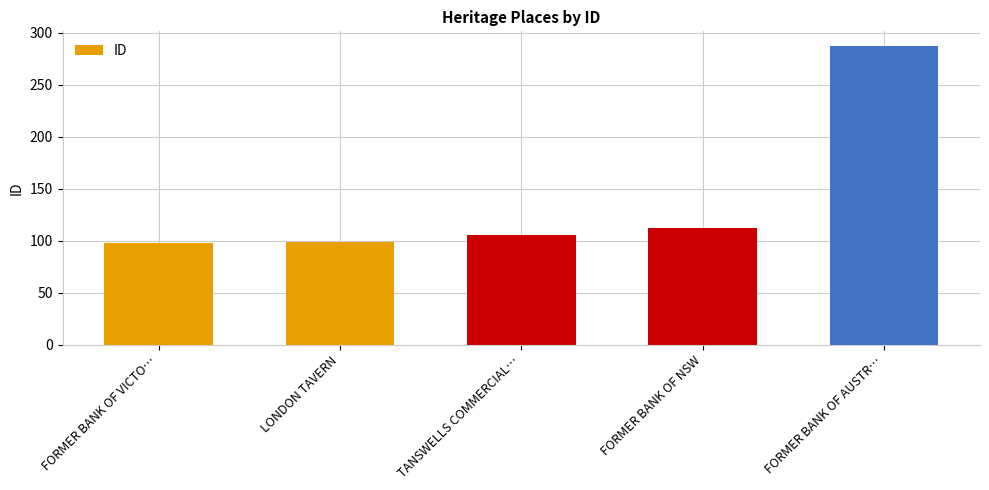

The chart shows a value of 171 at LONDON TAVERN. True or false?

False